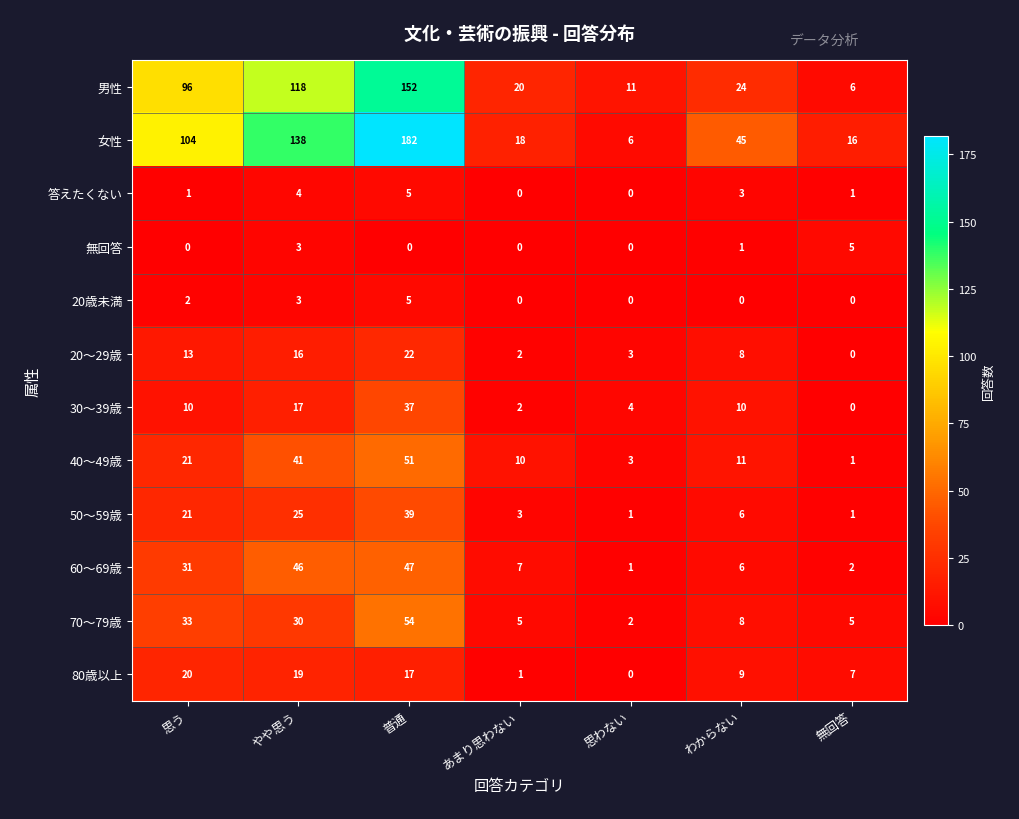

What is the average value of the 男性 series?

61